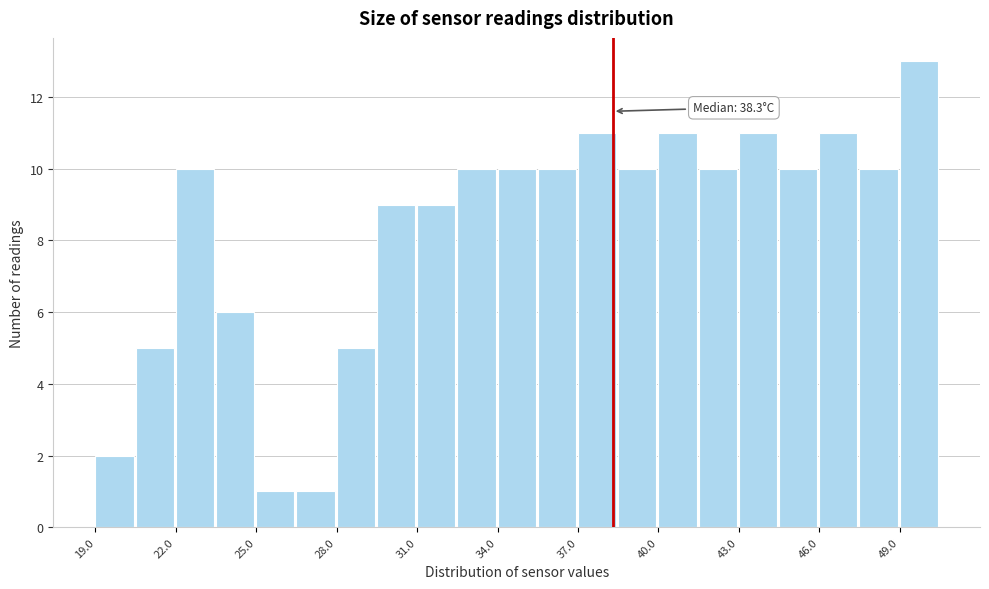

Around what value on the x-axis is the tallest bar? Give the approximate position of its centre, as read against the axis.

49.5